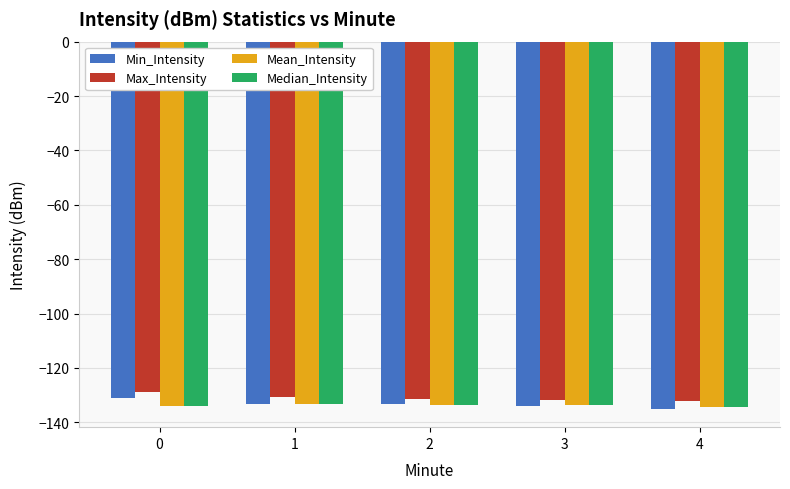

How many bars are there in total?

20